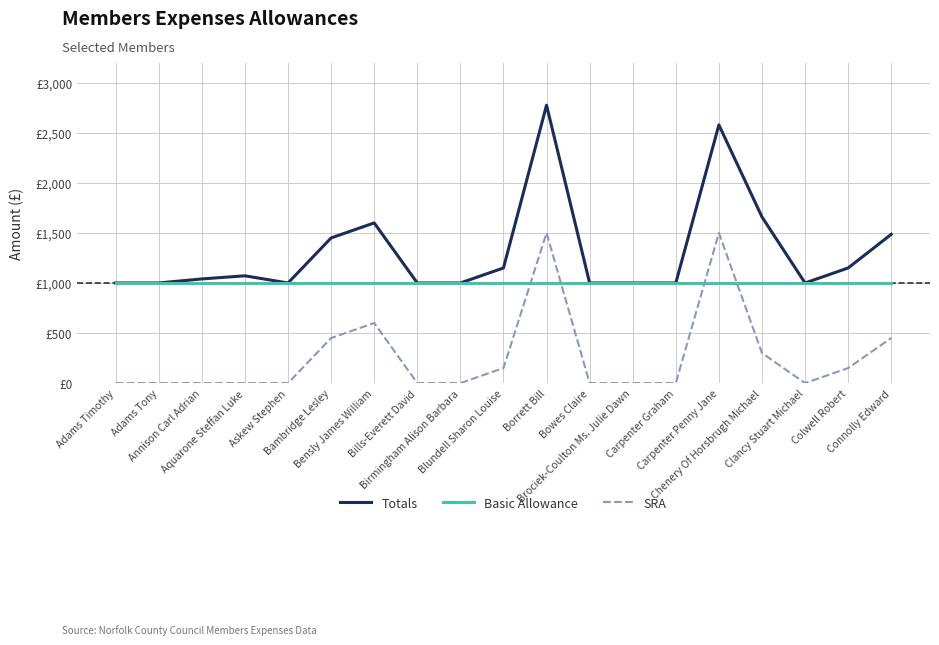

Is this an area chart (filled region under the line)?

No